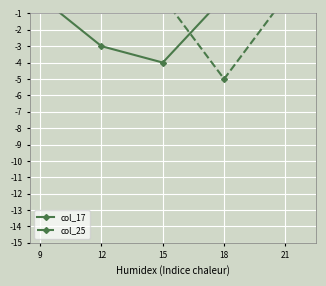

The col_17 series shows -1 at 12. True or false?

False